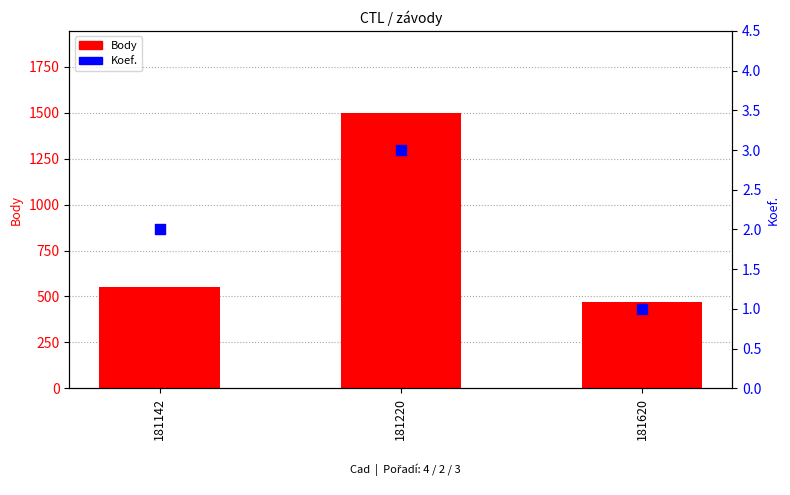

Is the value of Body at 181142 greater than the value of Koef. at 181220?

Yes